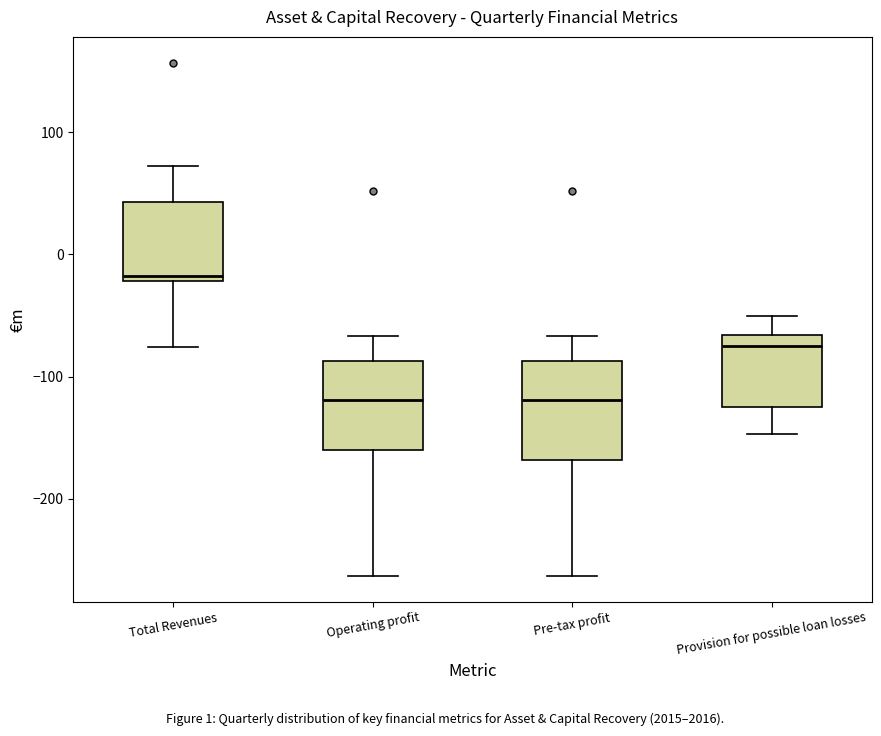

Reading left to right, transcribe this box plot: for each box, give where its median line is, the range the box spans, and where its two whiskers end, as read against the y-axis. The values are not printed on the chart, so give them approximately, as read against the axis.

Total Revenues: median -20 (just above the box's lower edge), box -20 to 40, whiskers -80 to 70
Operating profit: median -120, box -160 to -90, whiskers -260 to -70
Pre-tax profit: median -120, box -170 to -90, whiskers -260 to -70
Provision for possible loan losses: median -70 (just below the box's upper edge), box -120 to -70, whiskers -150 to -50